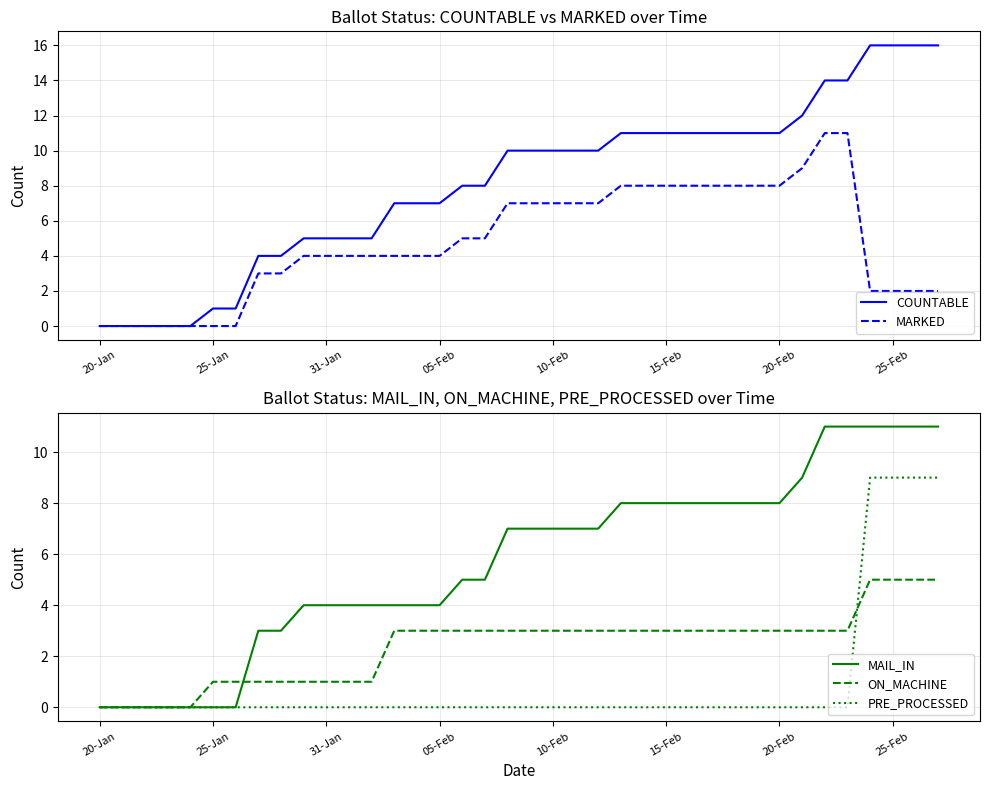

The MAIL_IN series shows 0 at 20-Jan. True or false?

True